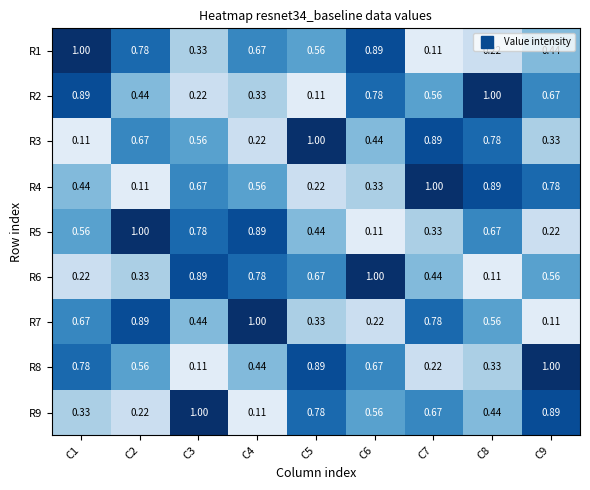

Is the value of R3 at C1 greater than the value of R9 at C8?

No